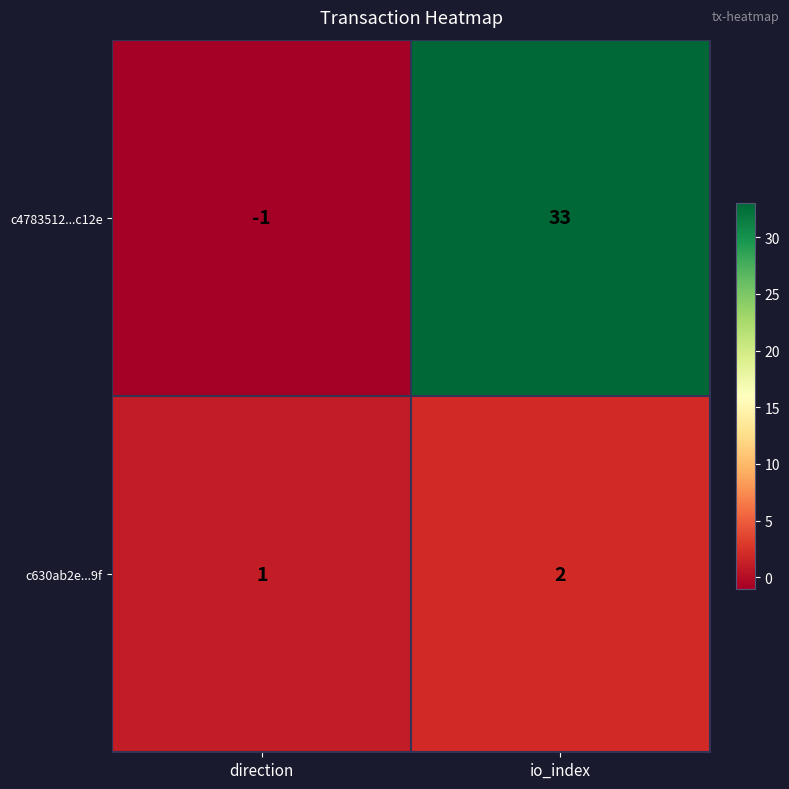

Reading right to left, transcribe all the data shown in this chart.

c4783512...c12e: 33	-1
c630ab2e...9f: 2	1